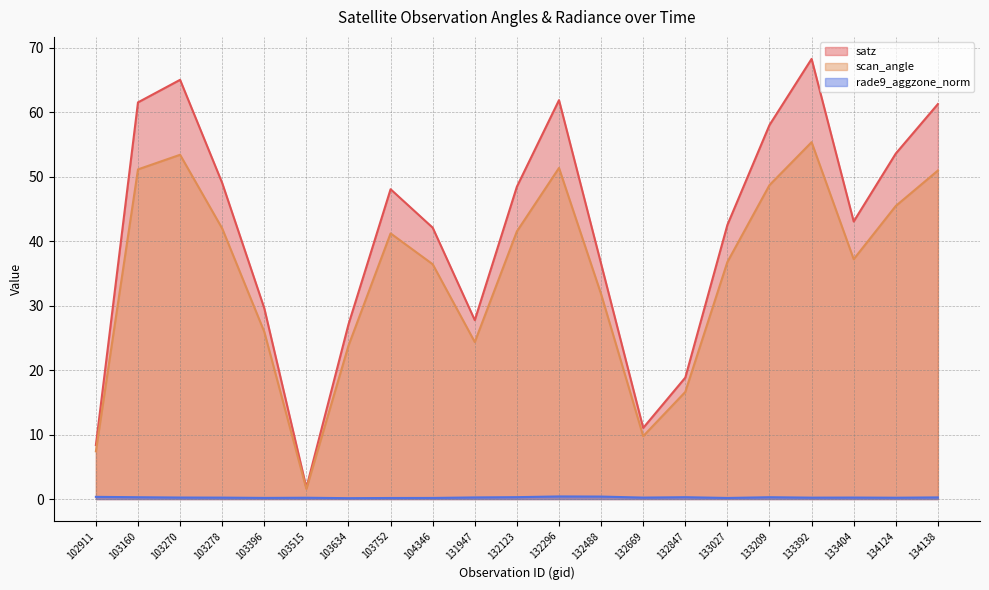

Does the chart have visible grid lines?

Yes